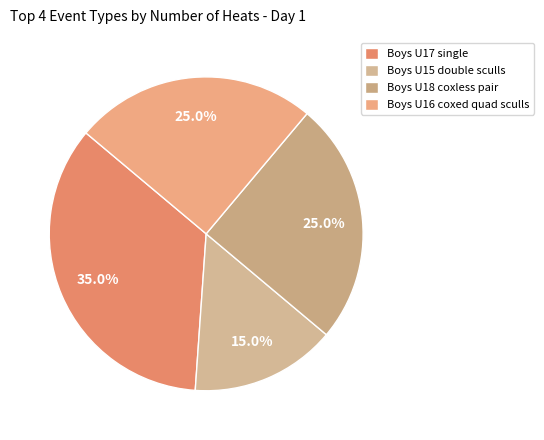

The Boys U17 single slice represents 42% of the pie. True or false?

False